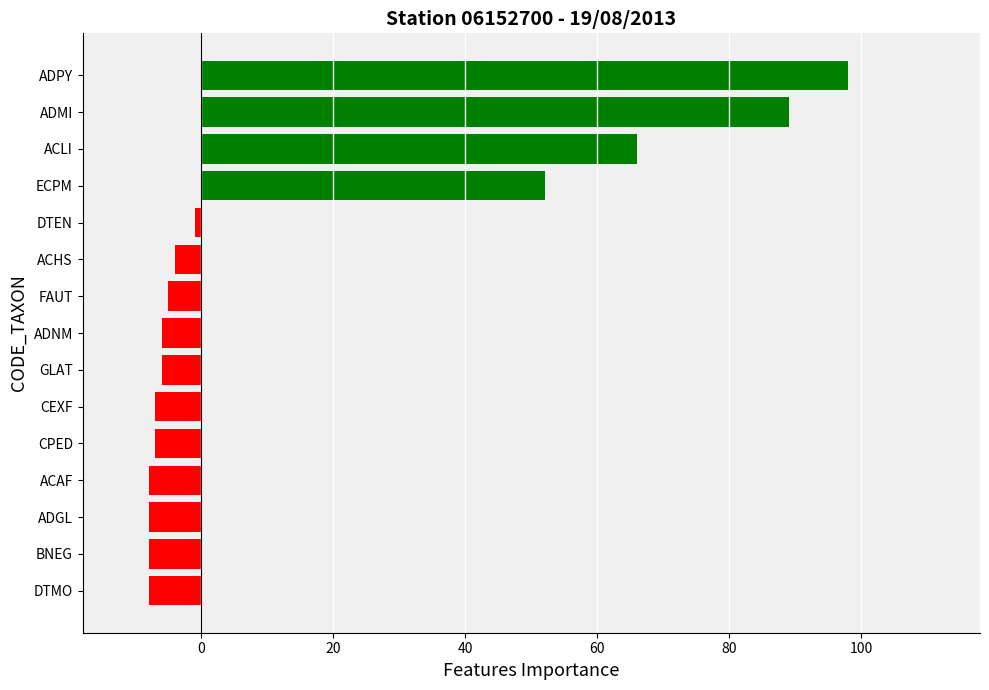

What is the difference between the second highest and minimum values?

97